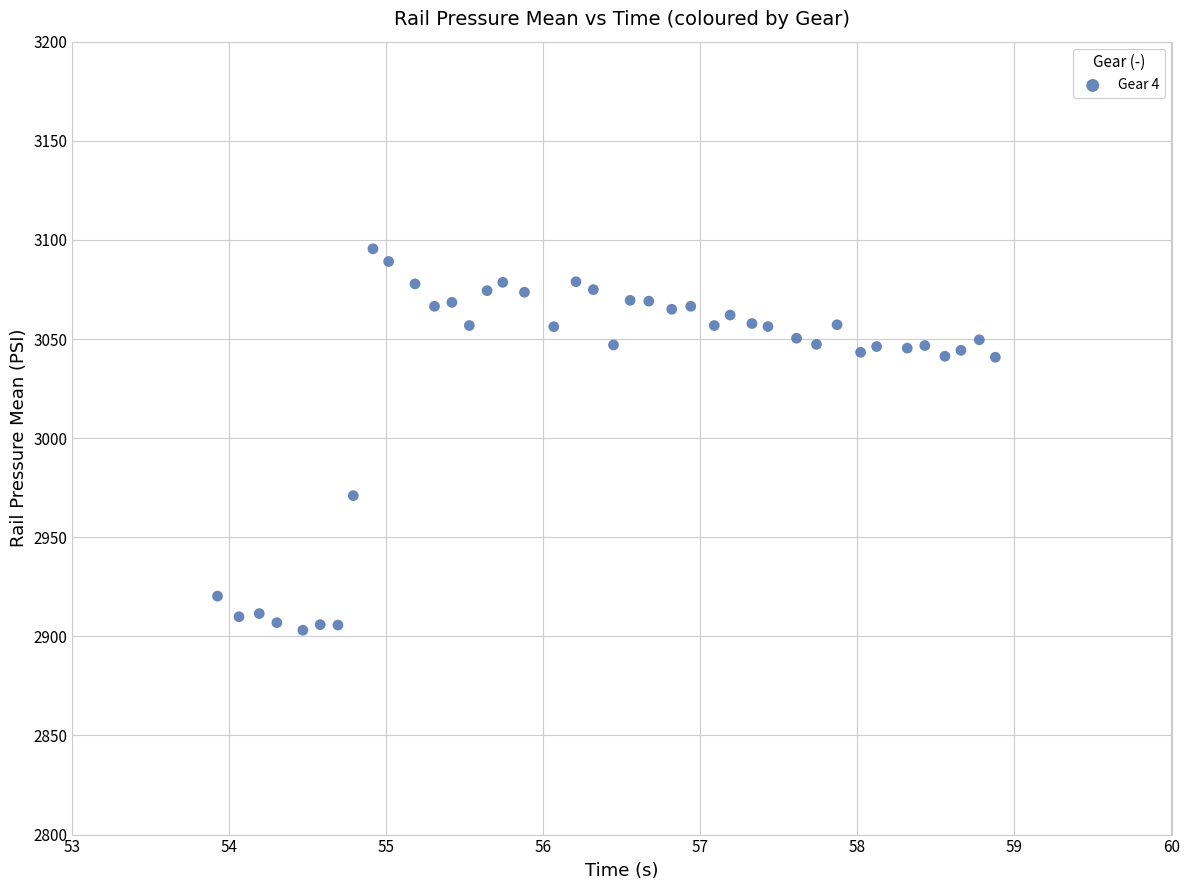

What Y value in the scatter plot is closest to 2999?

2971.0